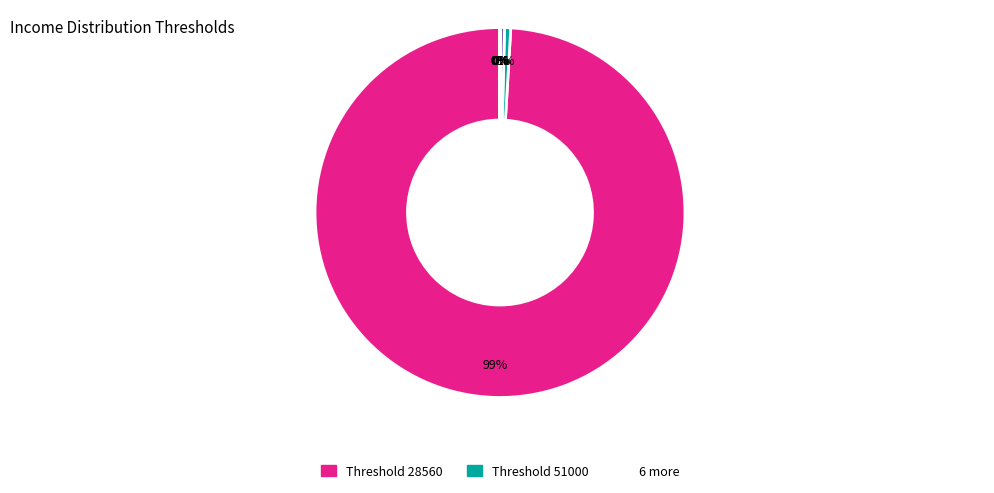

Is there any slice that represents more than half of the pie?

Yes